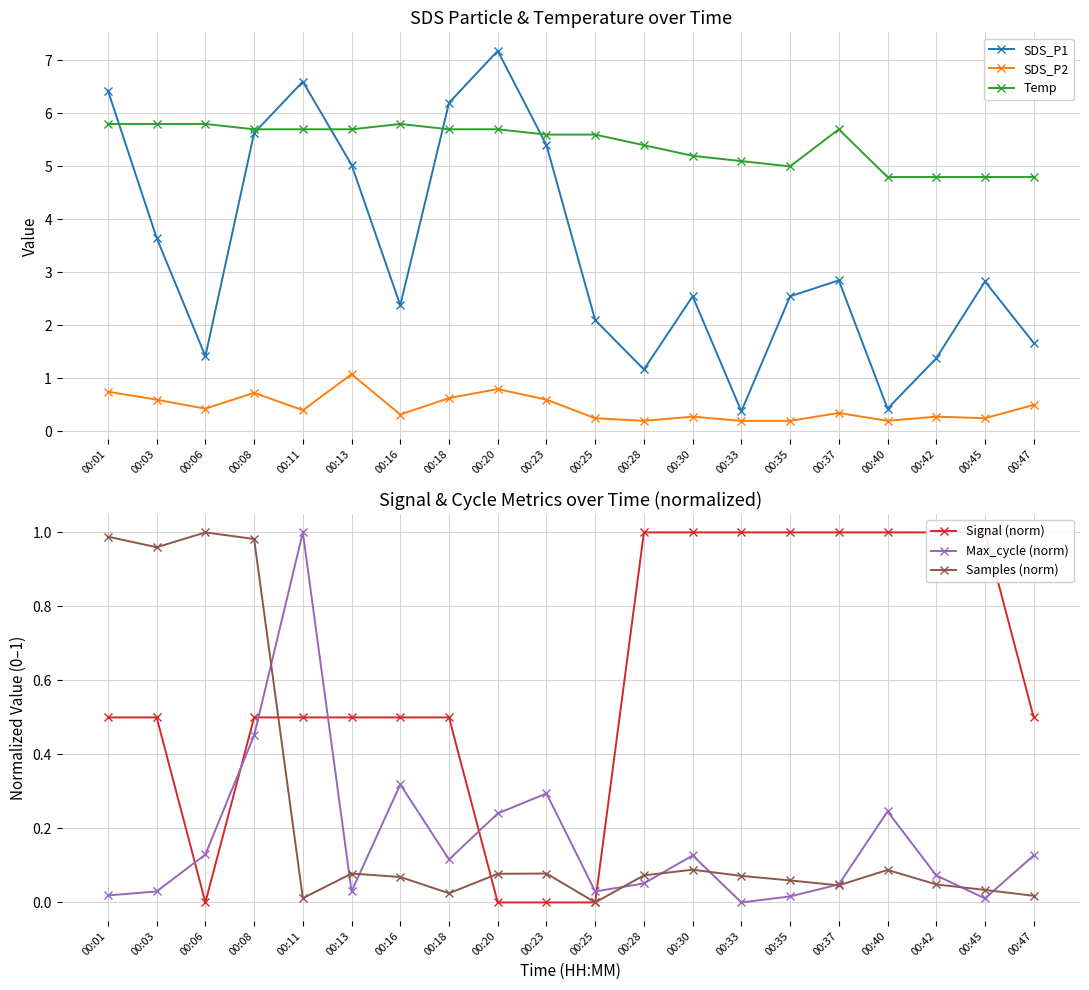

Is the value of Max_cycle (norm) at 00:47 greater than the value of SDS_P2 at 00:47?

No